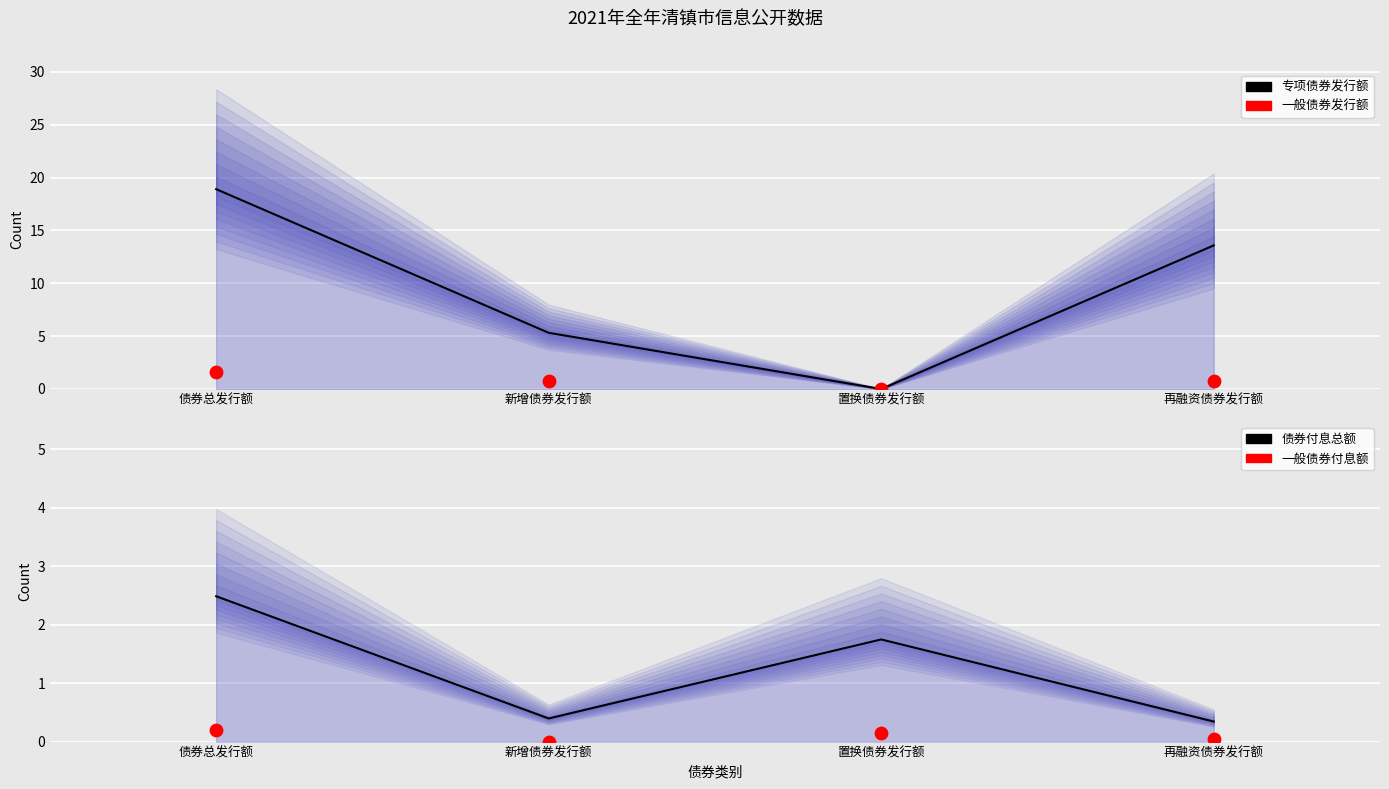

Which series has the largest total across all categories?

专项债券发行额（主线）